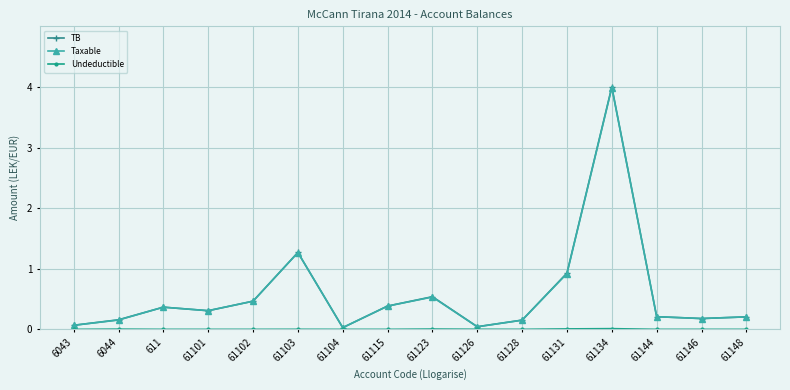

True or false: Taxable has more than 0 interior local peaks.

True